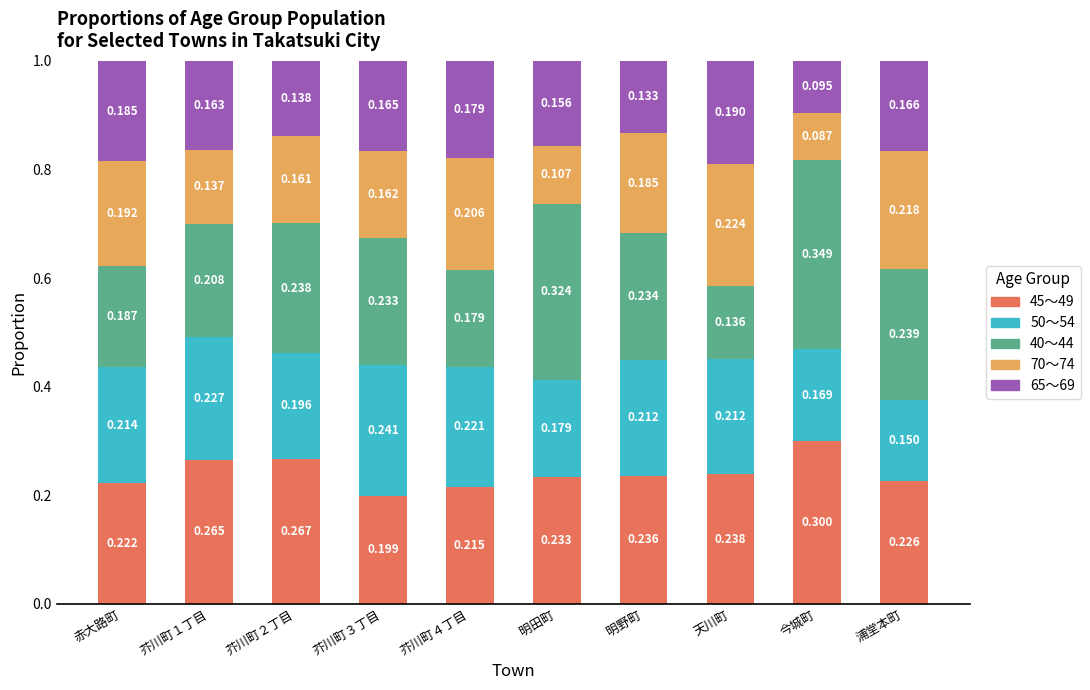

At which label does 45～49 reach its minimum?

芥川町３丁目